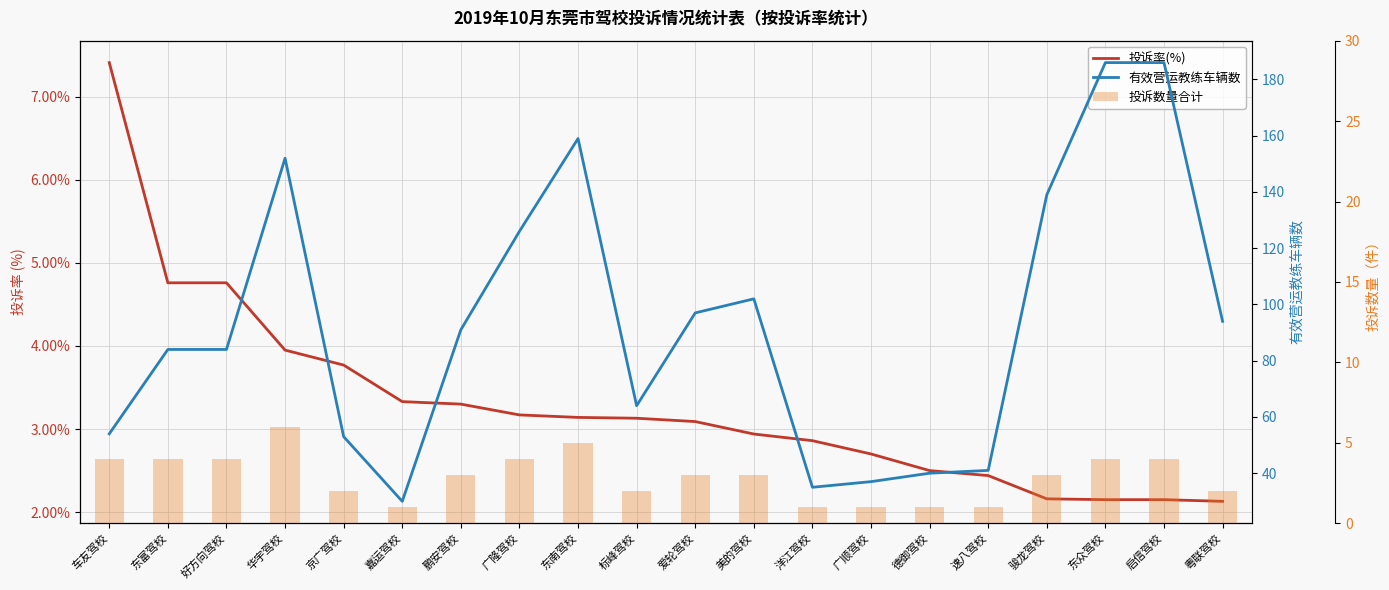

Is it true that 有效营运教练车辆数 equals 31.1 at 爱轮驾校?

False